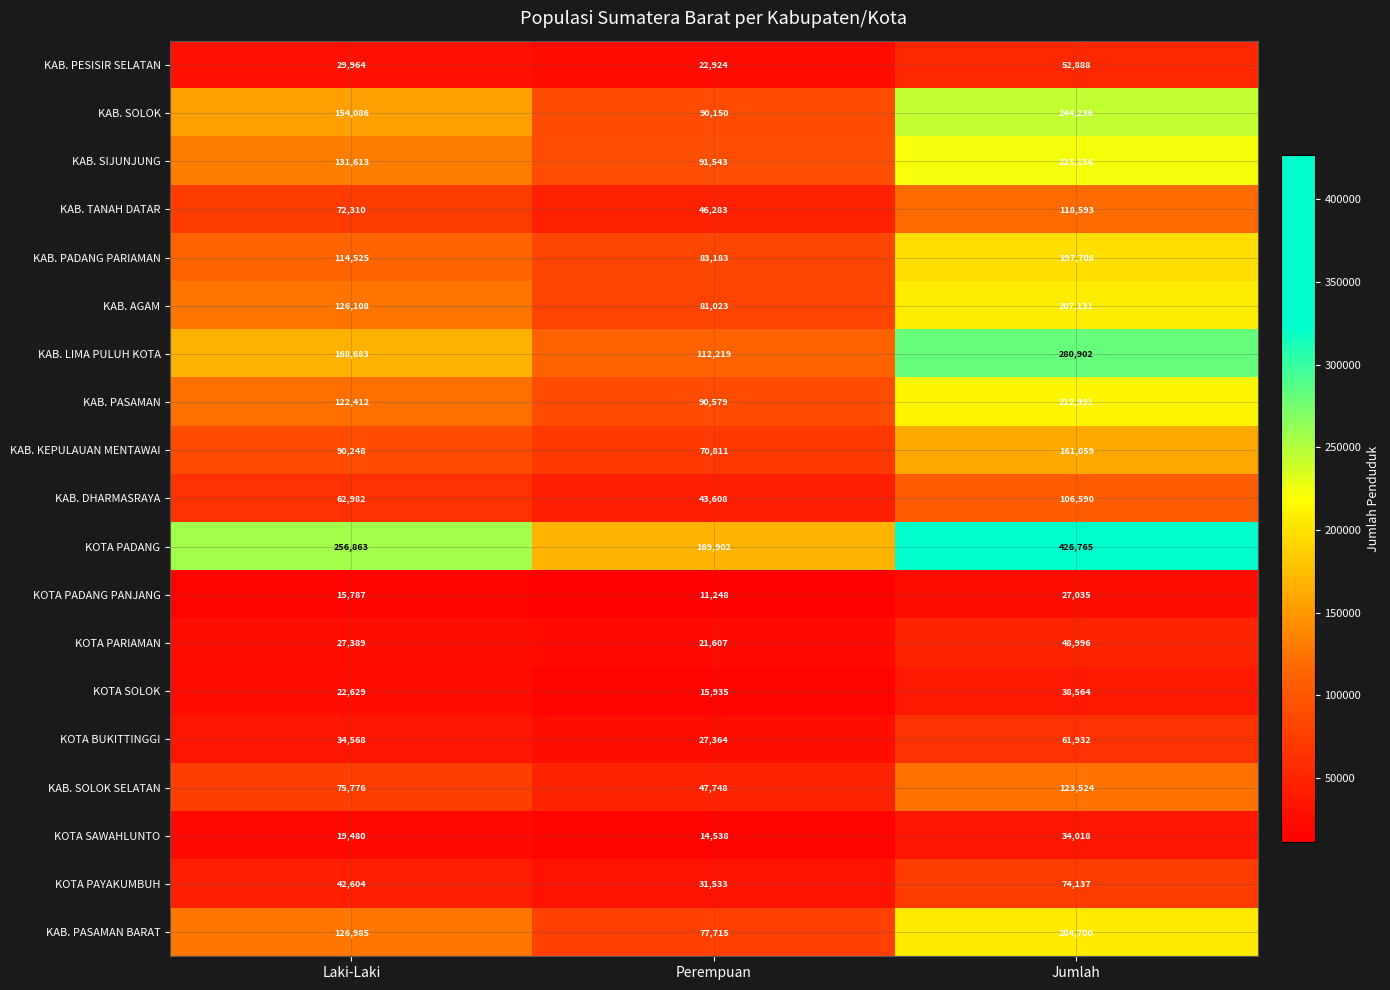

Which category has the lowest value in the KOTA PADANG series?

Perempuan